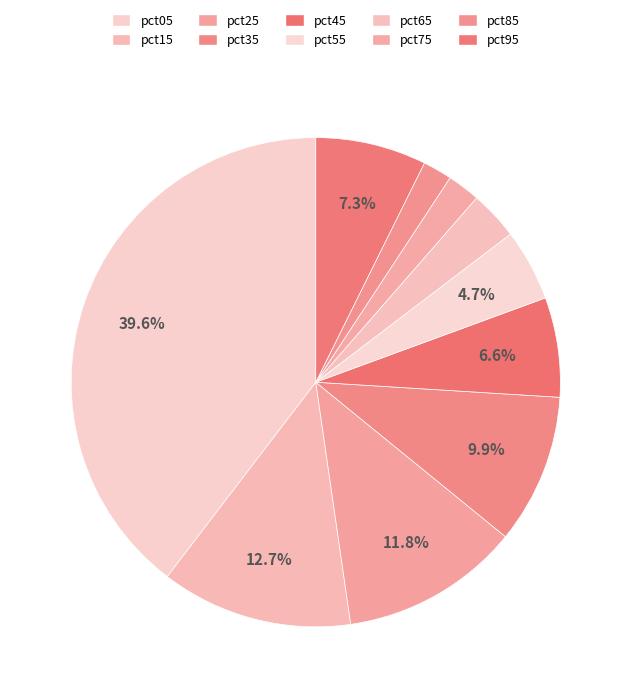

Is it true that pct65 is 3% of the pie?

True